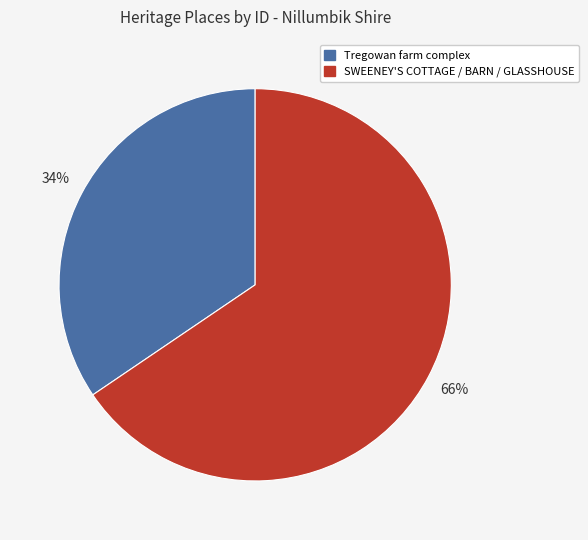

To the nearest percent, what is the average slice percentage?

50%